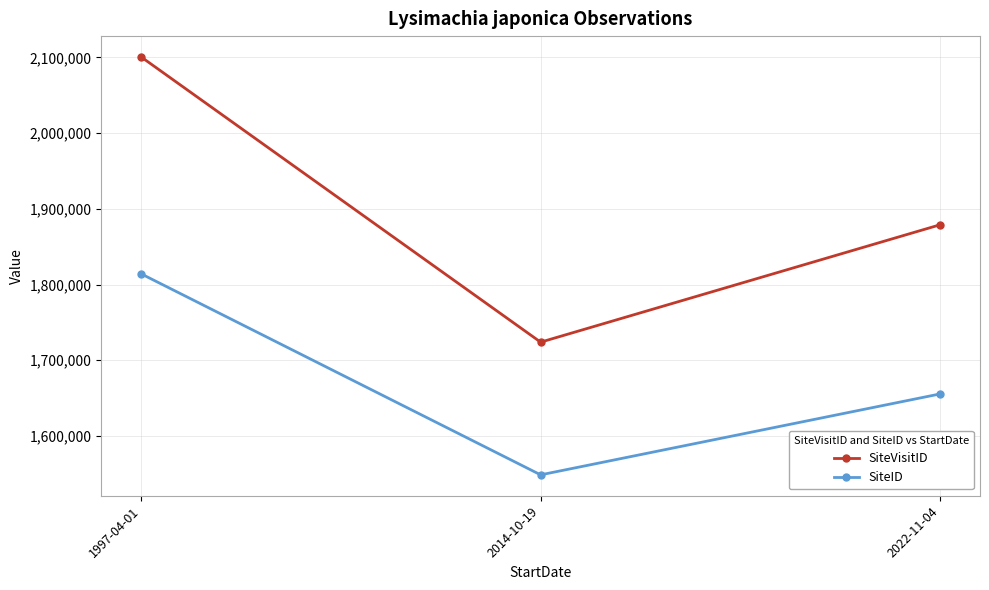

Between 2014-10-19 and 2022-11-04, which series saw the biggest shift?

SiteVisitID